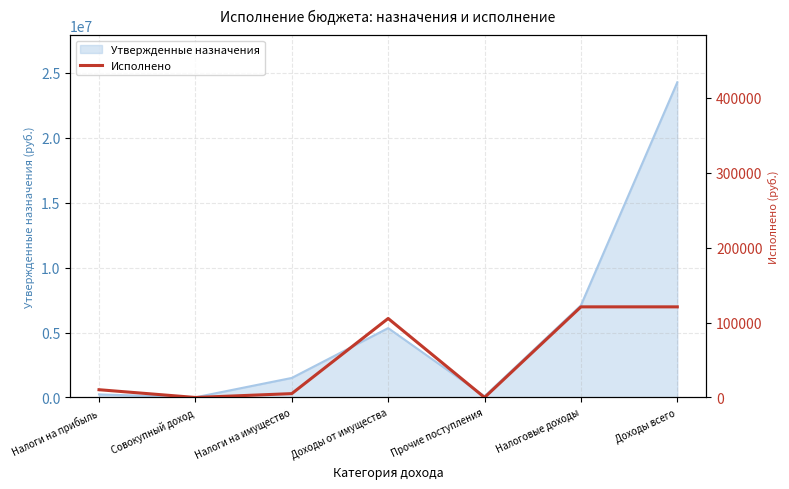

At which label is the value closest to 60454?

Доходы от имущества